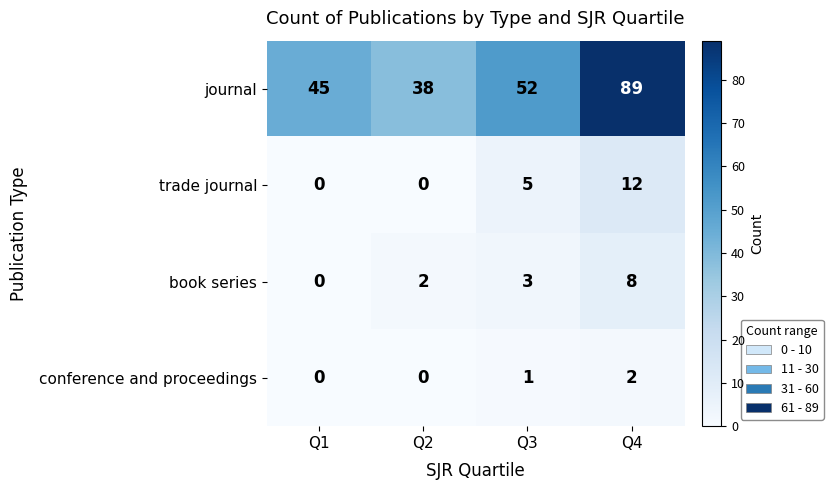

How many journal values are between 45 and 89?

3